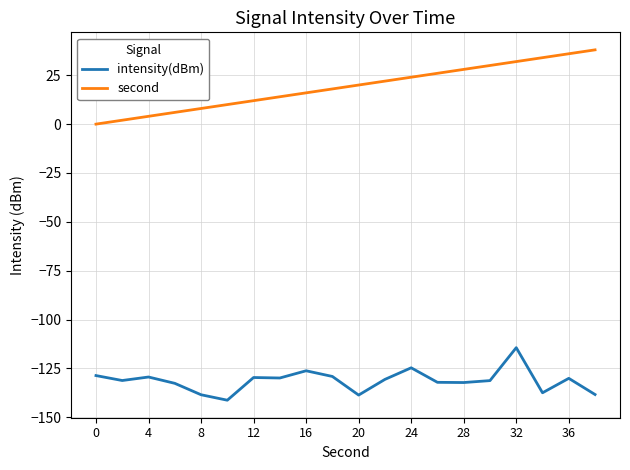

Rank the series by their average value, from lowest to highest.

intensity(dBm), second